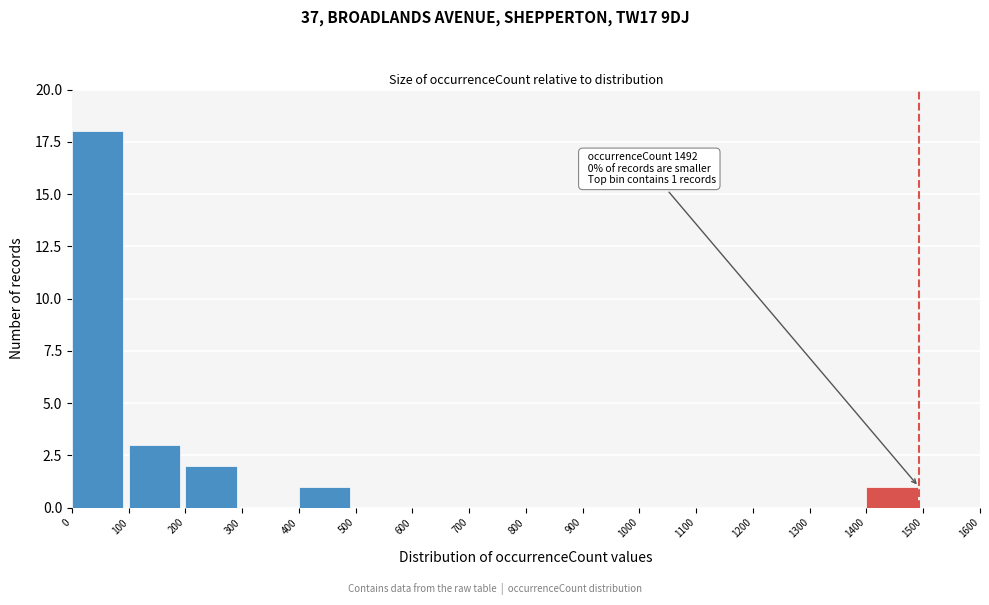

Over which range of the x-axis is the bar tallest?

0 to 100